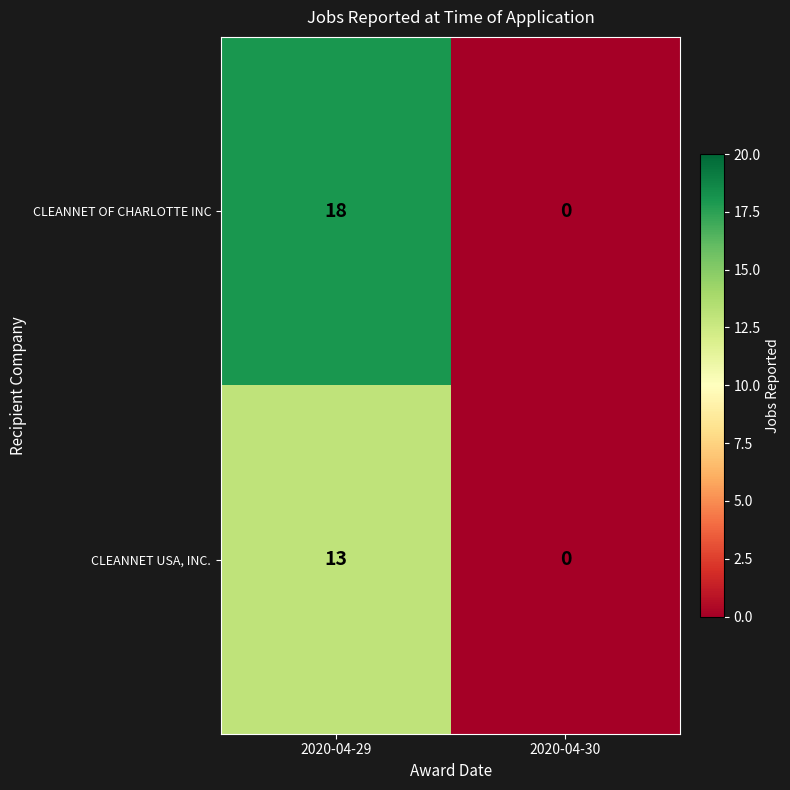

Which series has the largest total across all categories?

CLEANNET OF CHARLOTTE INC